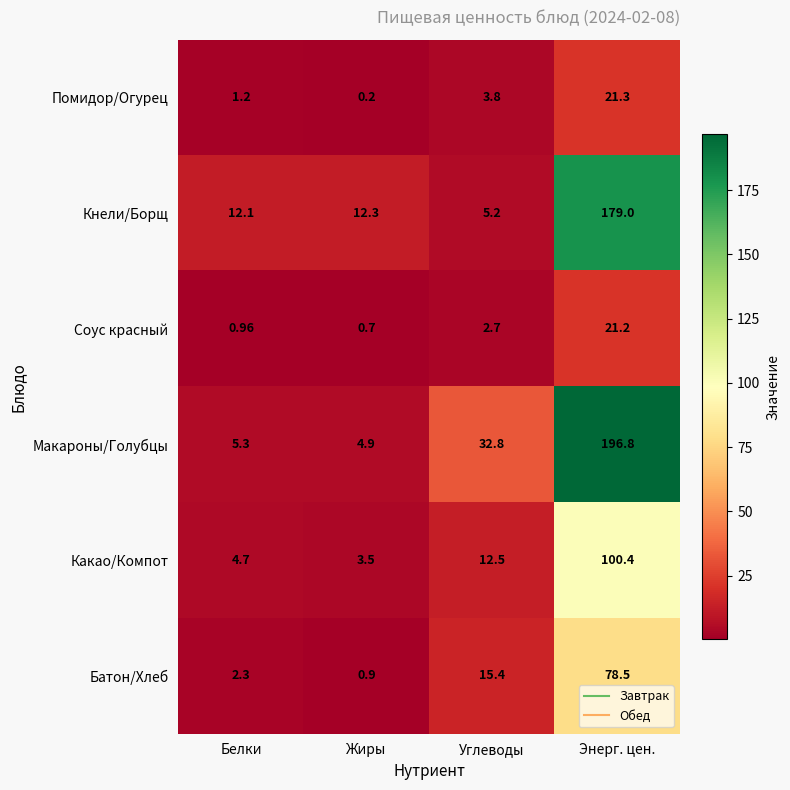

Which category has the highest value in the Помидор/Огурец series?

Энерг. цен.